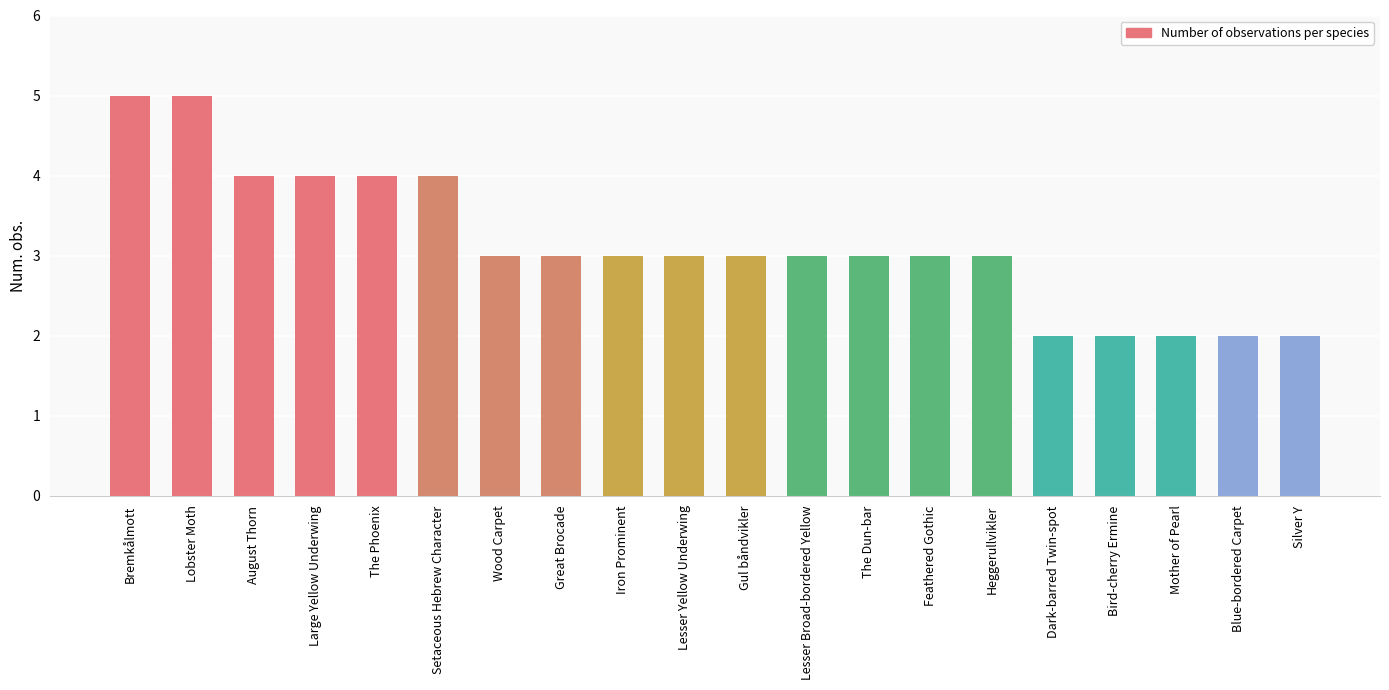

How many series are shown in this chart?

1